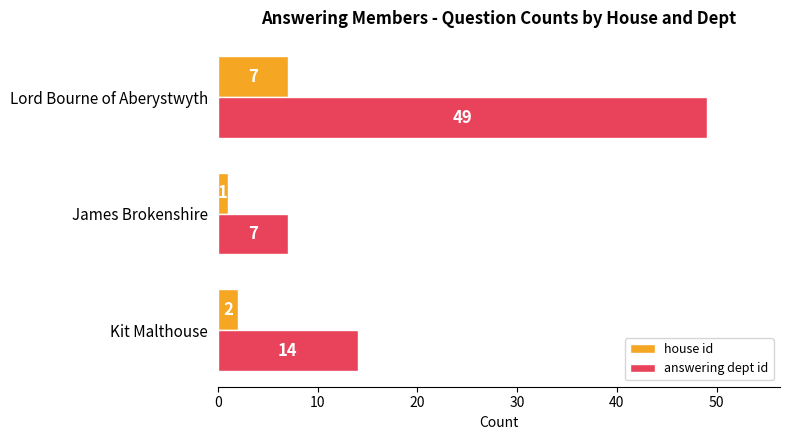

Is the value of house id at Lord Bourne of Aberystwyth greater than the value of answering dept id at Lord Bourne of Aberystwyth?

No